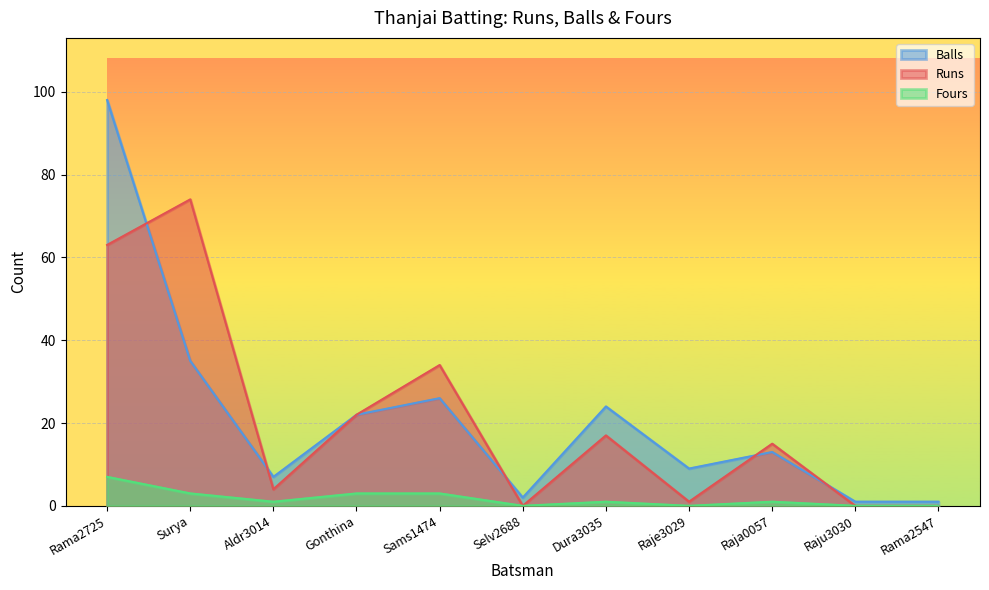

What is the difference between the second highest and minimum values in the Fours series?

3